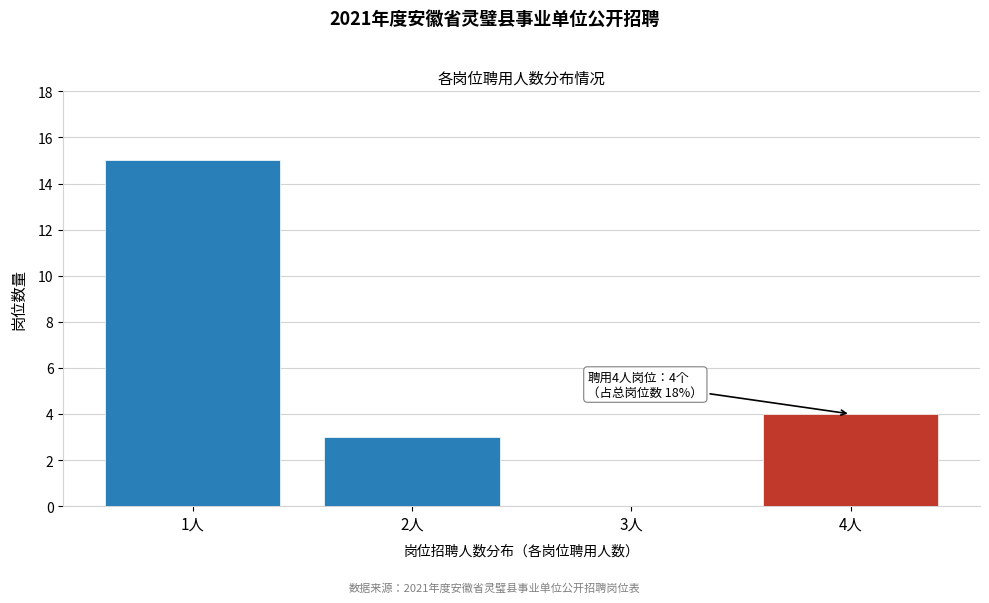

Over which range of the x-axis is the bar tallest?

0.5 to 1.5